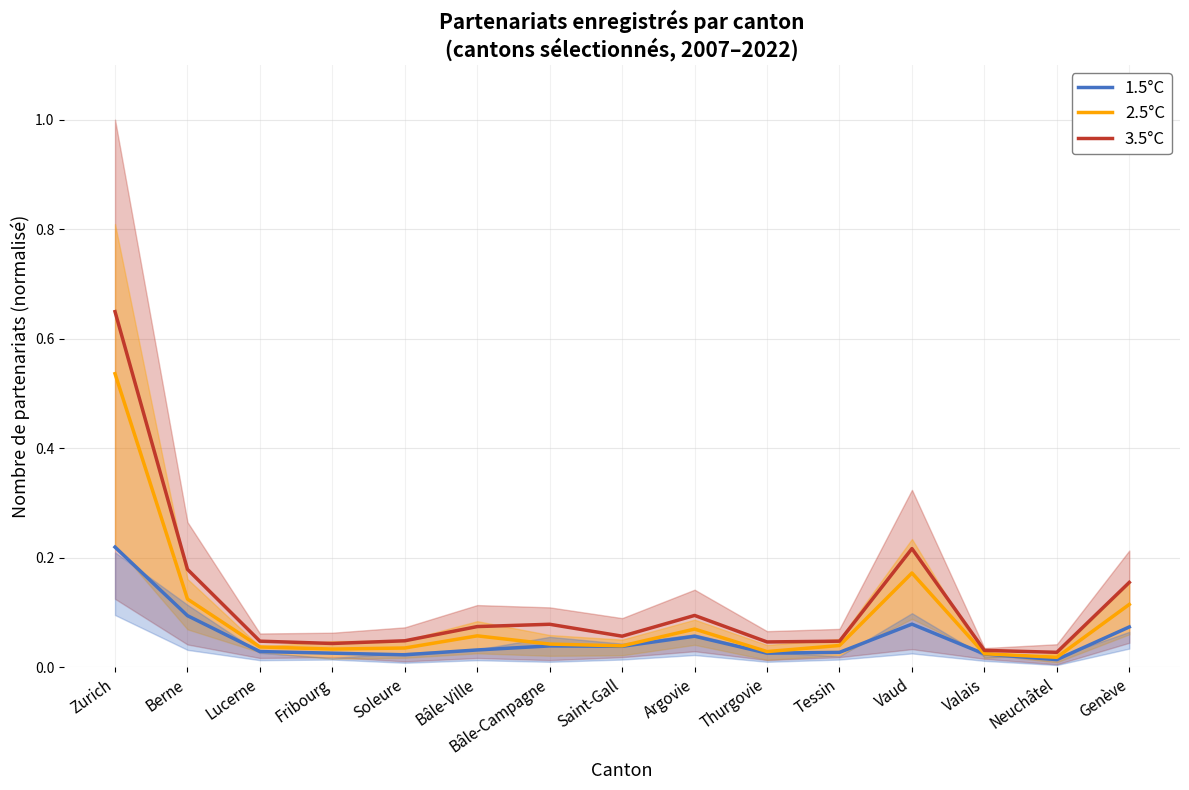

What is the sum of all 3.5°C values?

1.8